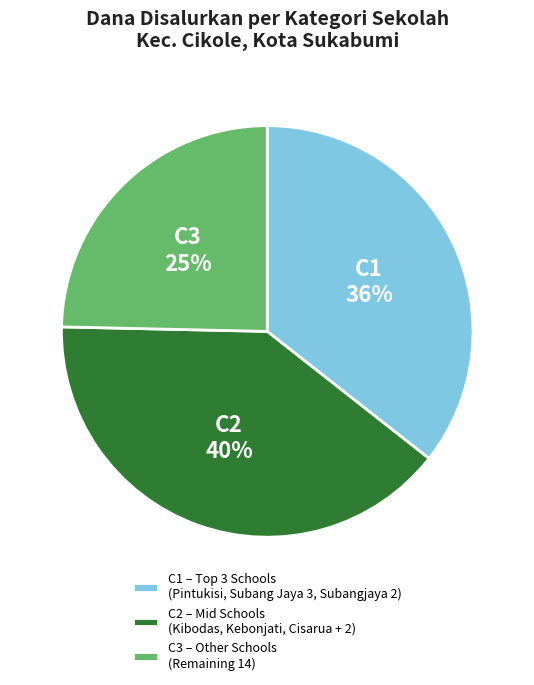

What is the ratio of the value at C1 to the value at C3?

1.4